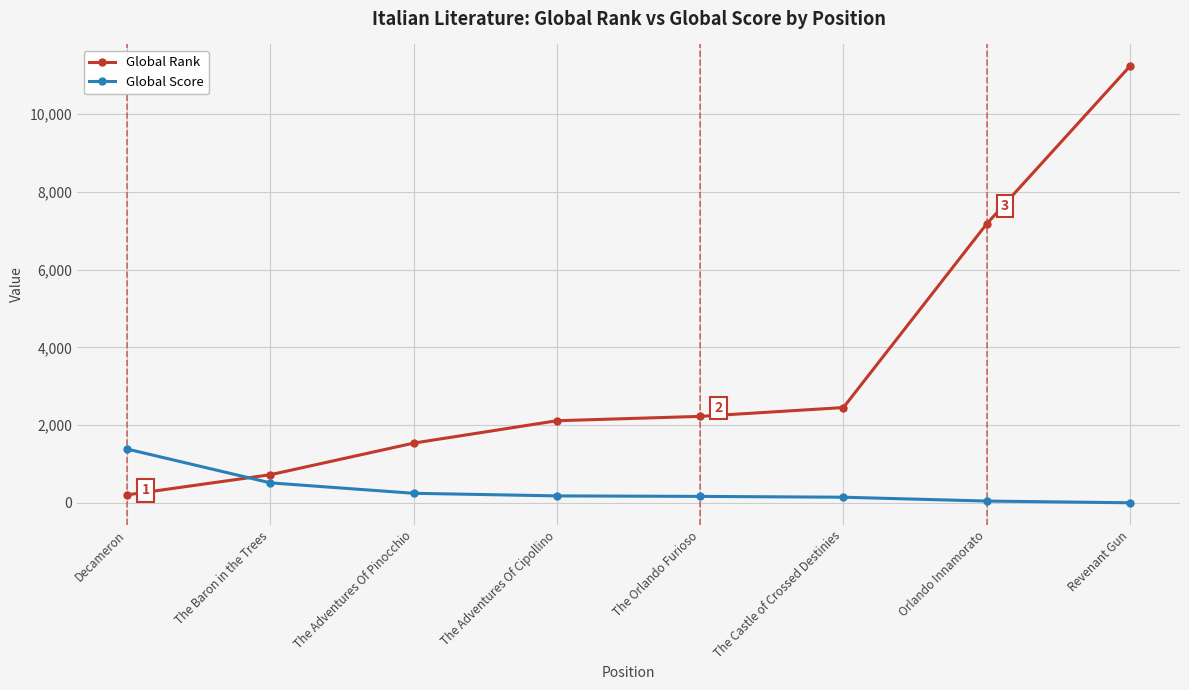

How many categories are shown in the chart?

8